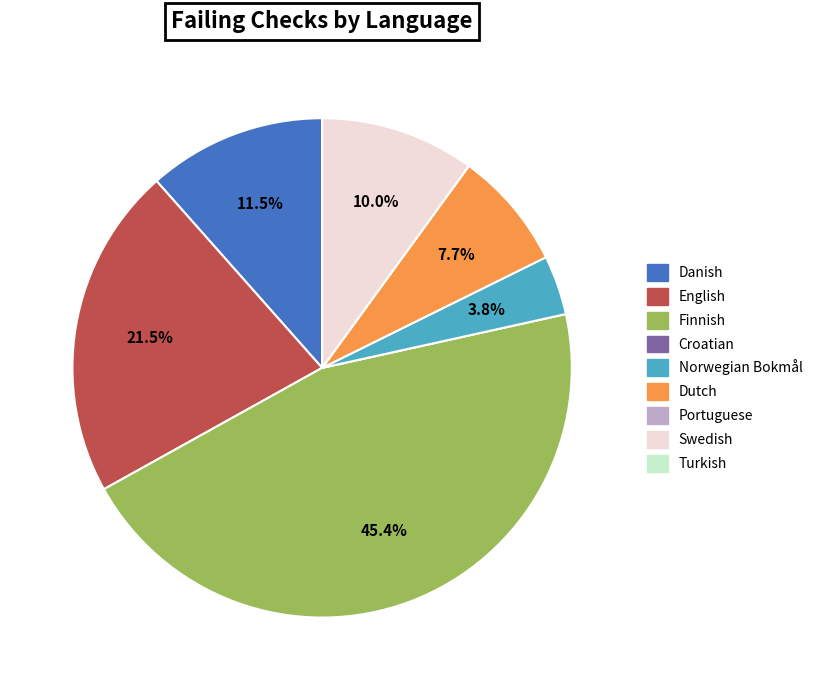

To the nearest percent, what is the average slice percentage?

11%